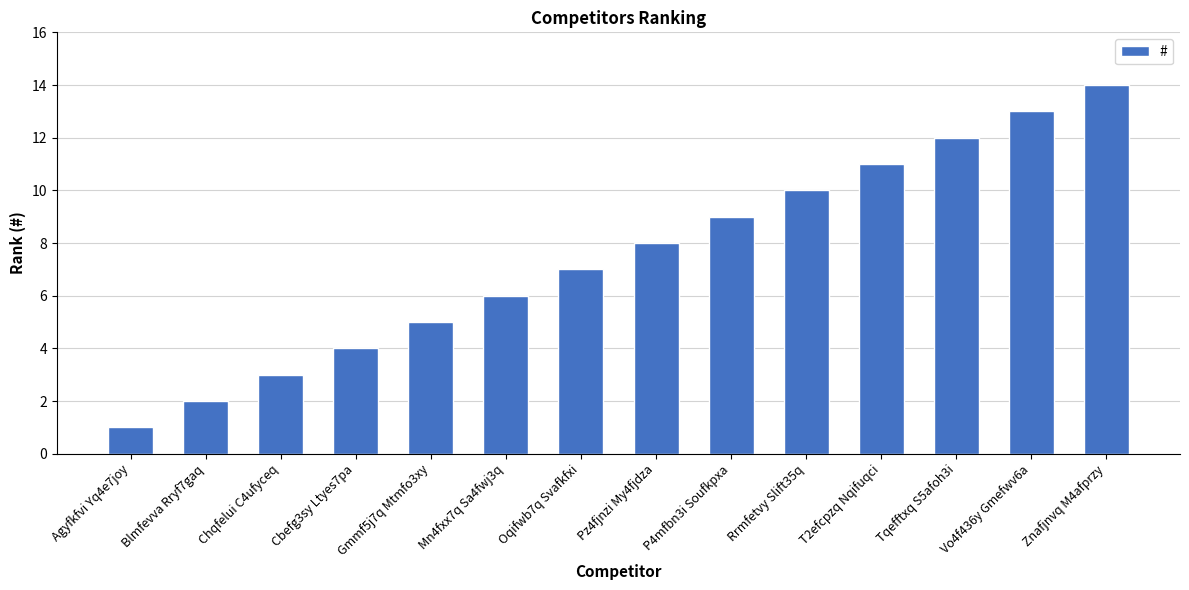

Between Blmfevva Rryf7gaq and Oqifwb7q Svafkfxi, which is larger?

Oqifwb7q Svafkfxi